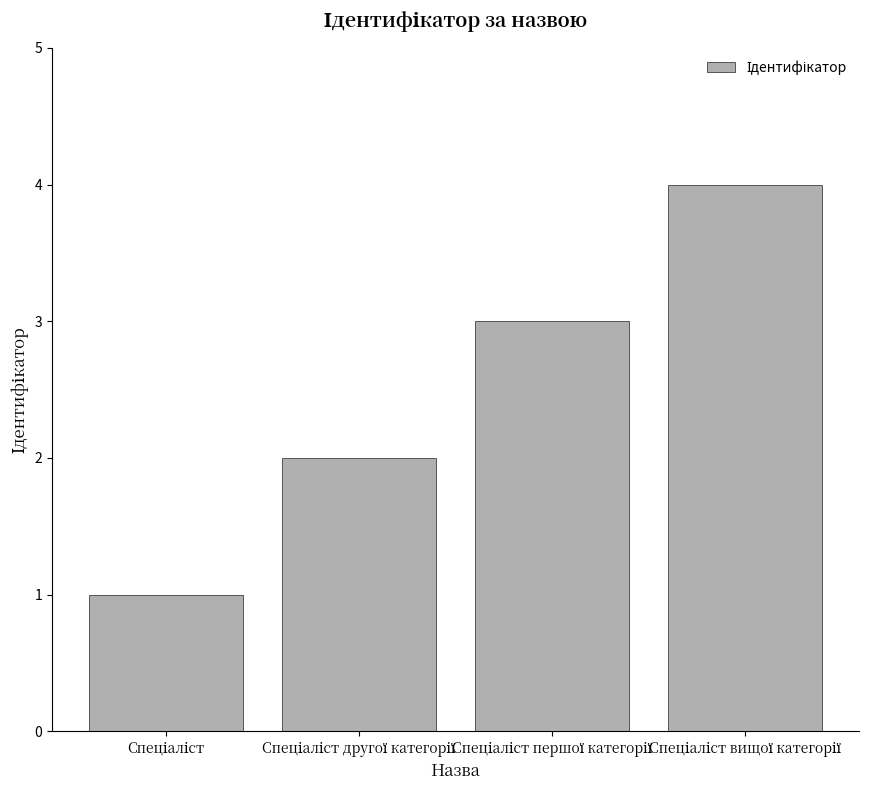

What is the difference between the maximum and minimum values?

3